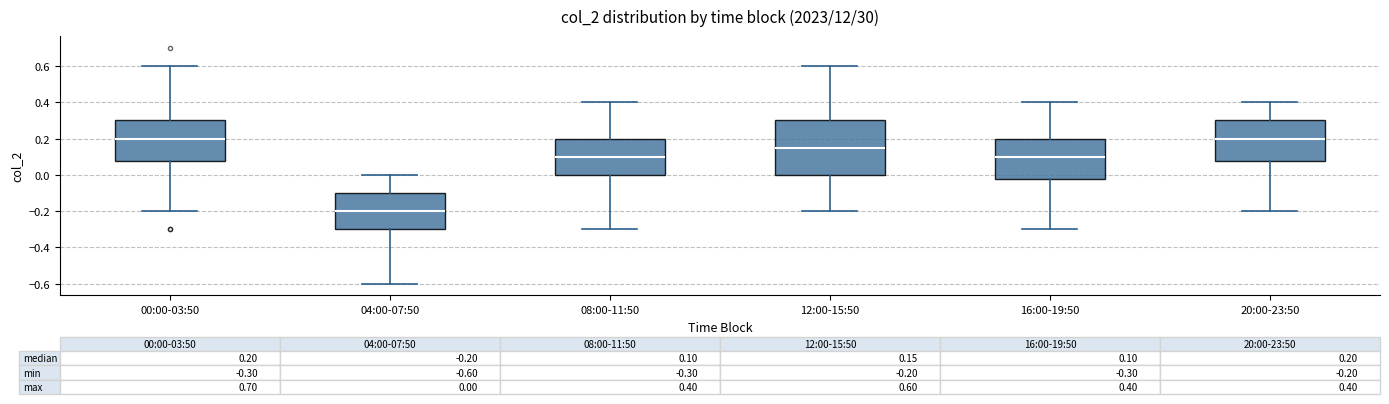

Comparing the boxes themselves (not the whiskers), which one is the tallest?

12:00-15:50